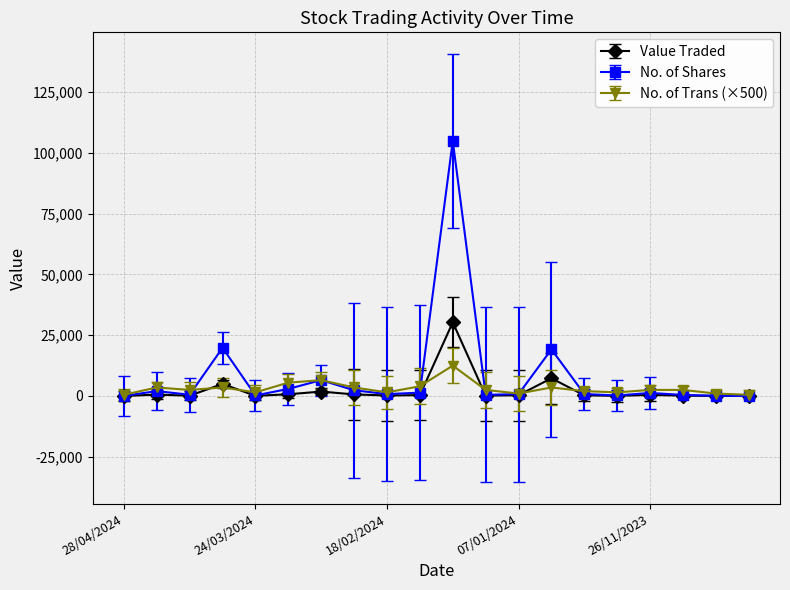

What is the maximum value shown in the chart?

104971